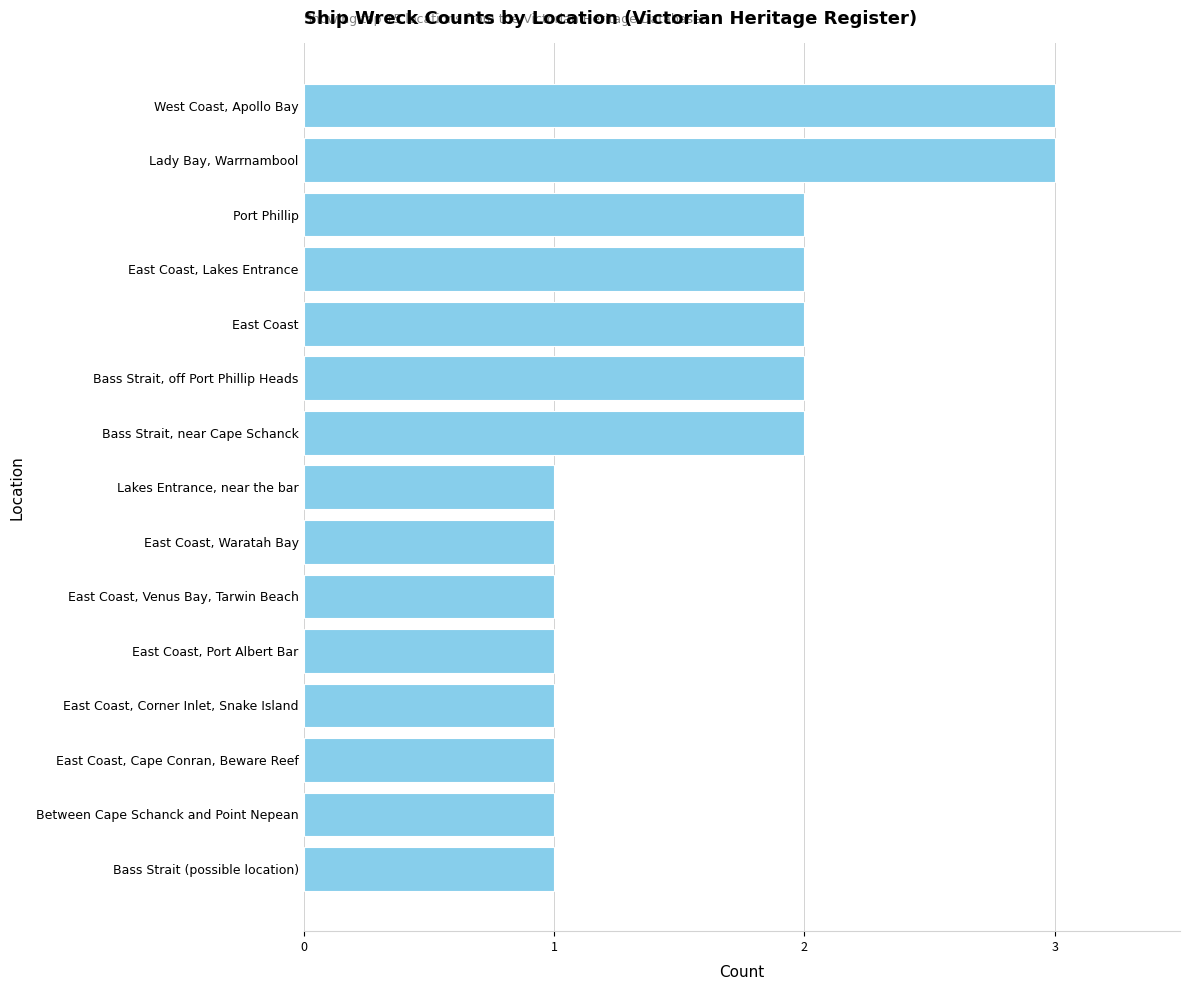

How many distinct data groups are displayed?

1